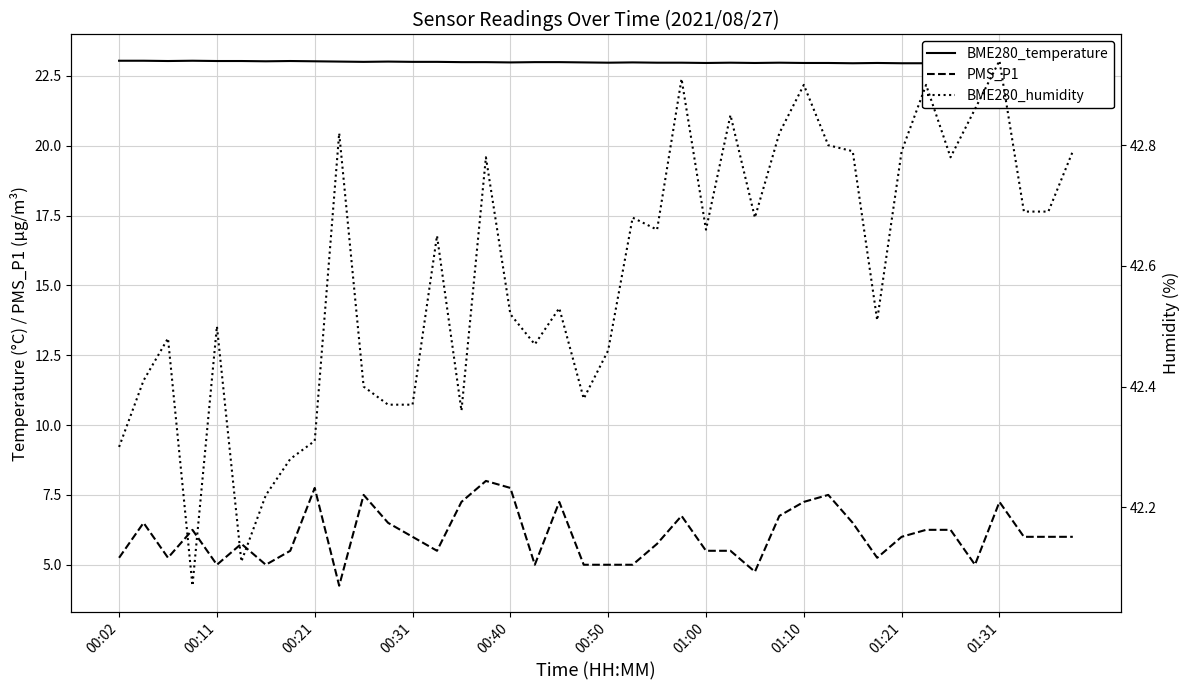

What is the approximate value of BME280_temperature at 15?

23.0